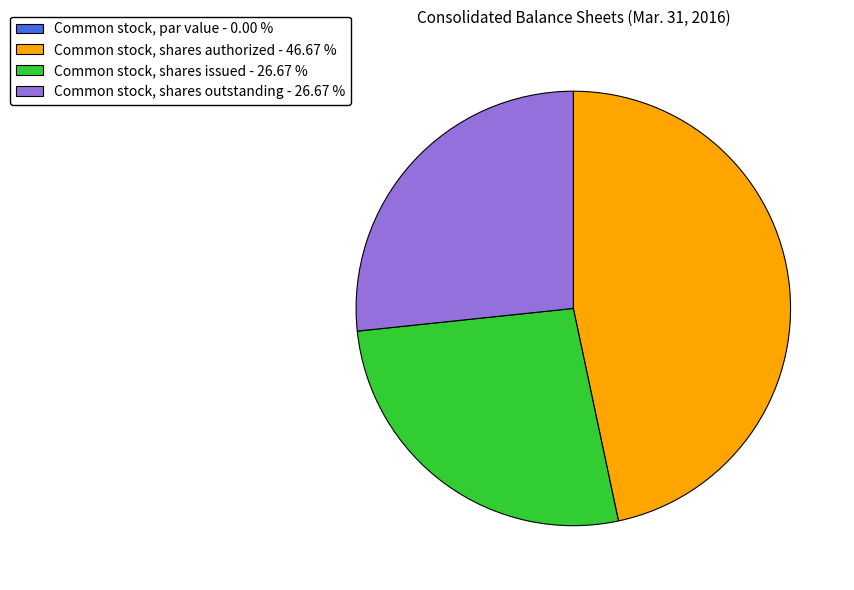

Which has a higher value, Common stock, shares authorized - 46.67 % or Common stock, shares outstanding - 26.67 %?

Common stock, shares authorized - 46.67 %